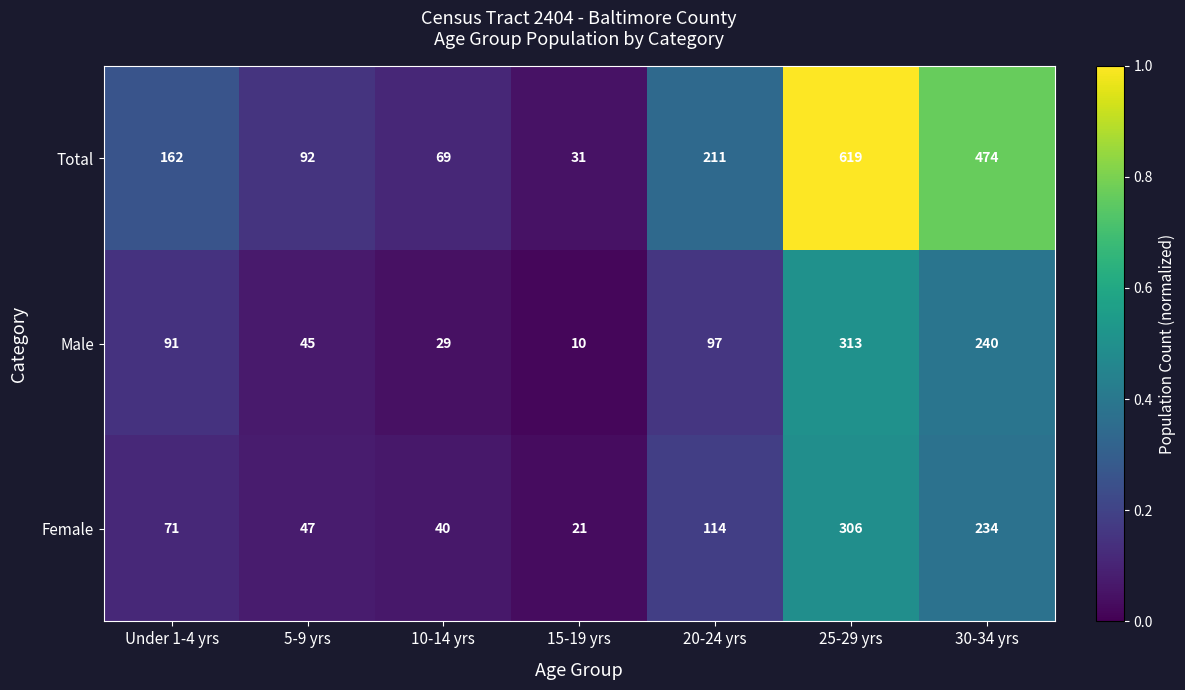

Rank the series at 5-9 yrs from lowest to highest value.

Male, Female, Total